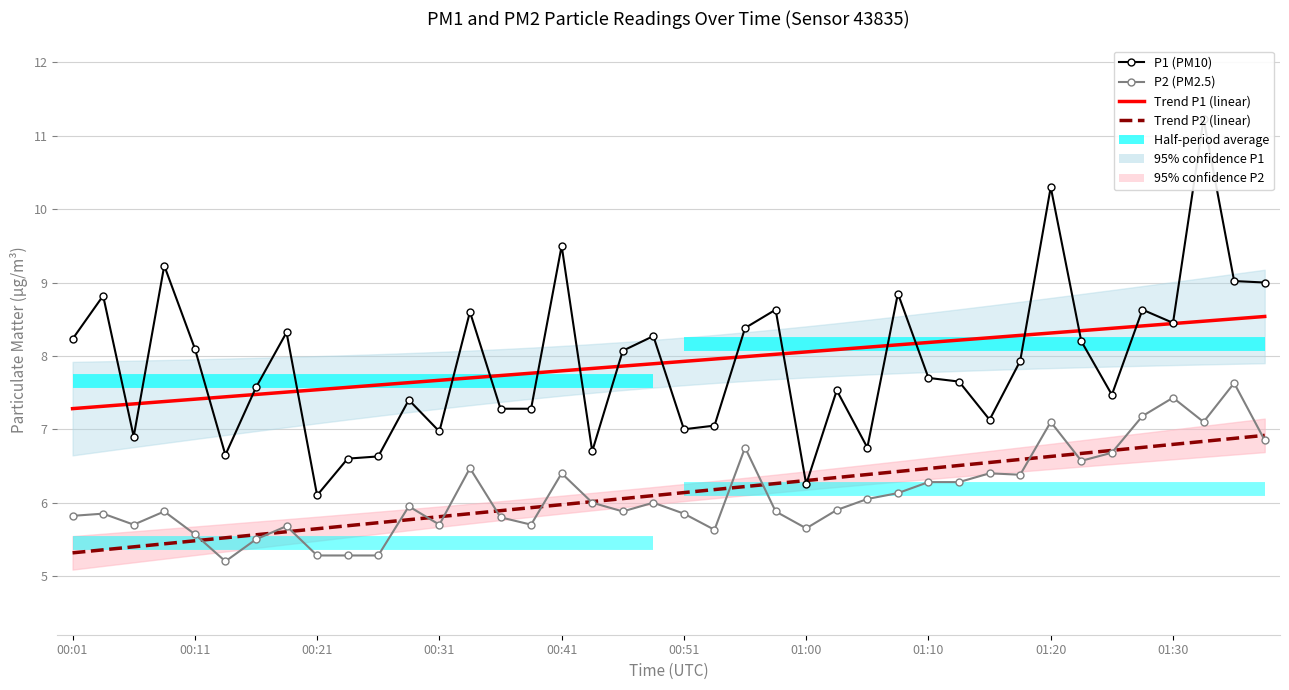

Is it true that Trend P2 equals 2.0 at 21?

False